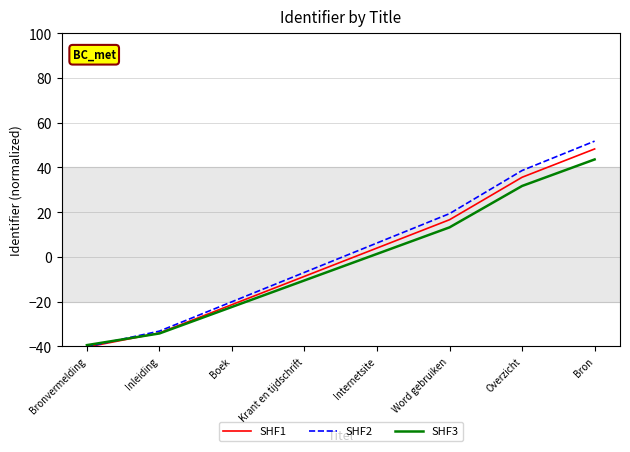

What is the lowest value of the SHF1 series?

-40.3